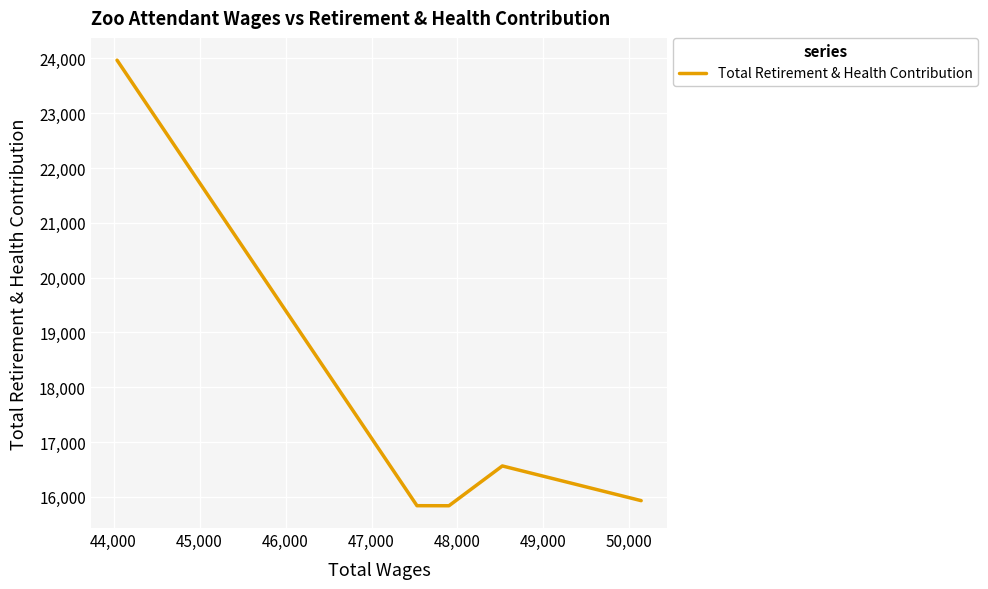

What is the greatest value displayed?

23968